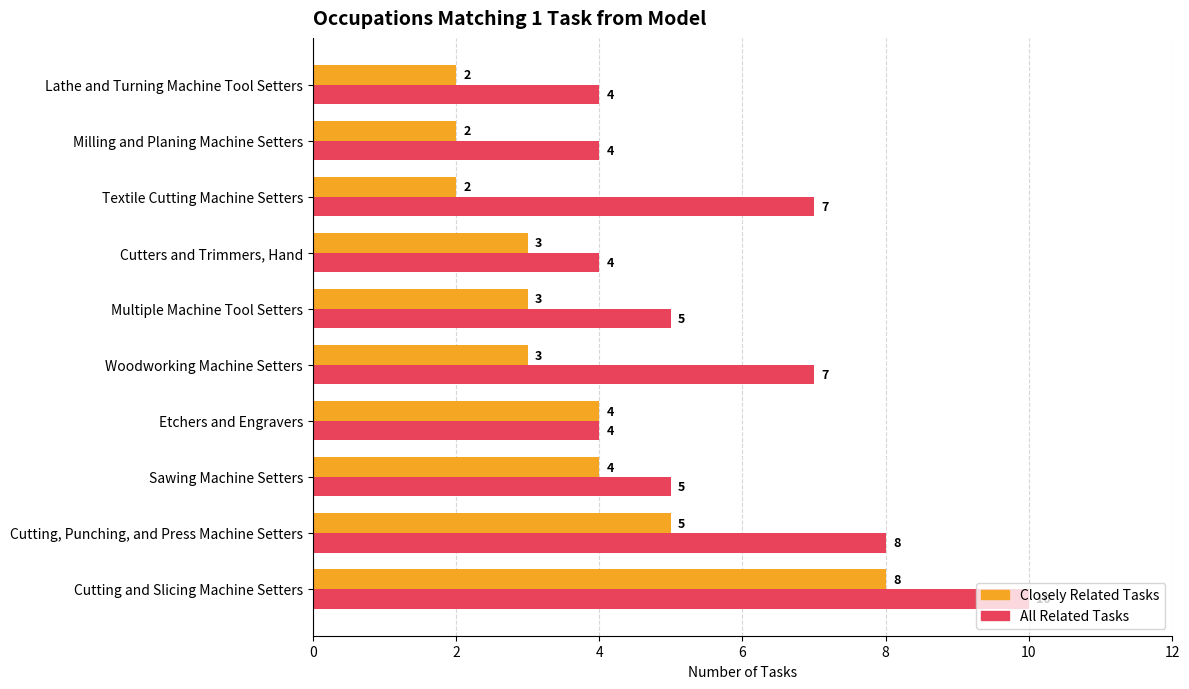

At which category is the sum across all series the highest?

Cutting and Slicing Machine Setters